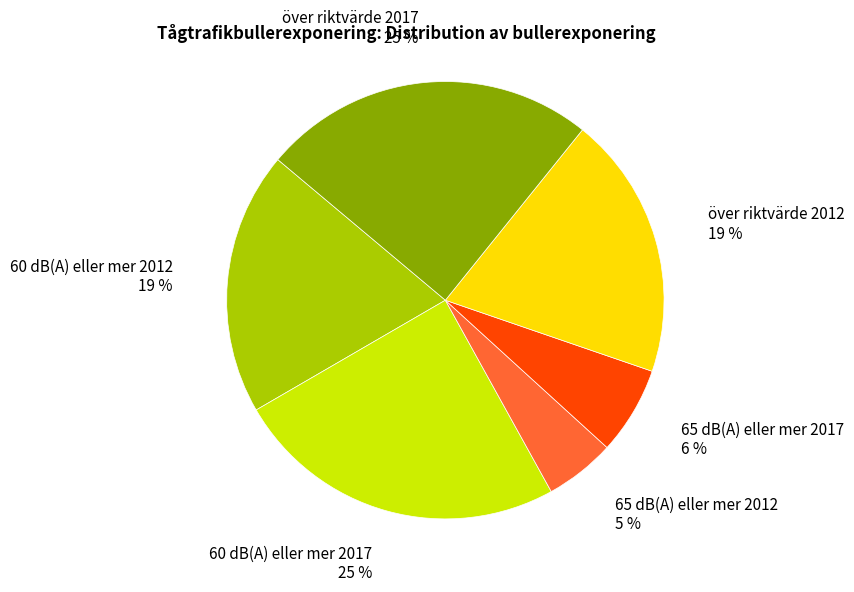

Is there any slice that represents more than half of the pie?

No